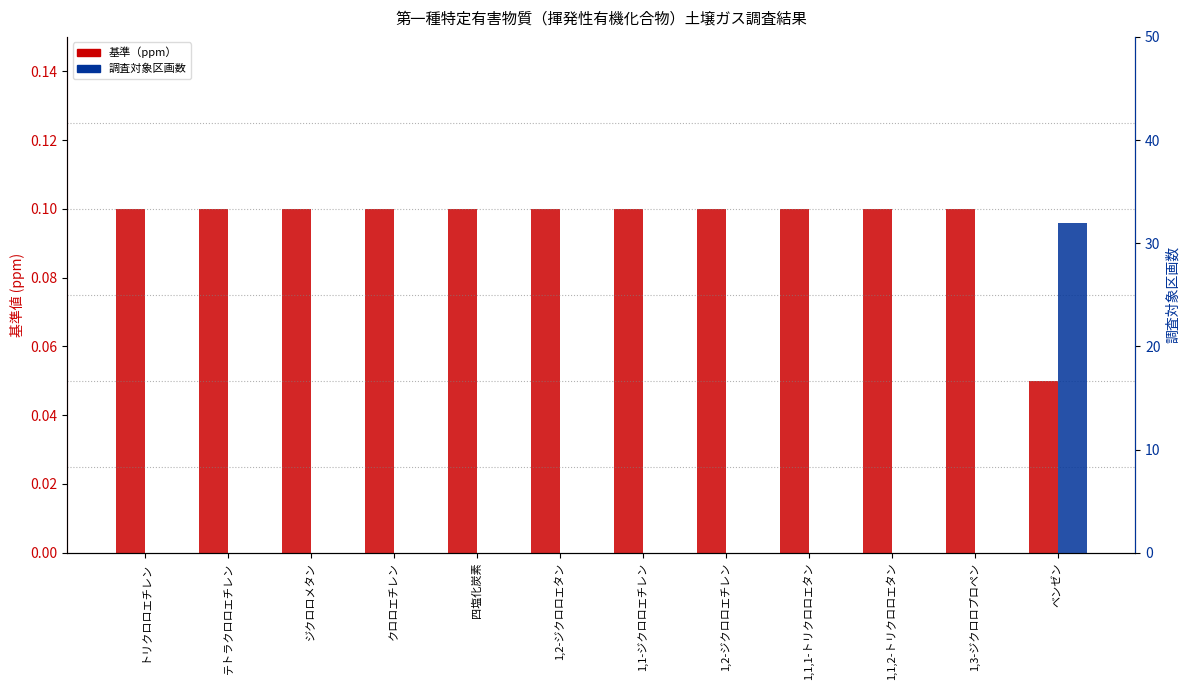

Which series has the largest total across all categories?

調査対象区画数